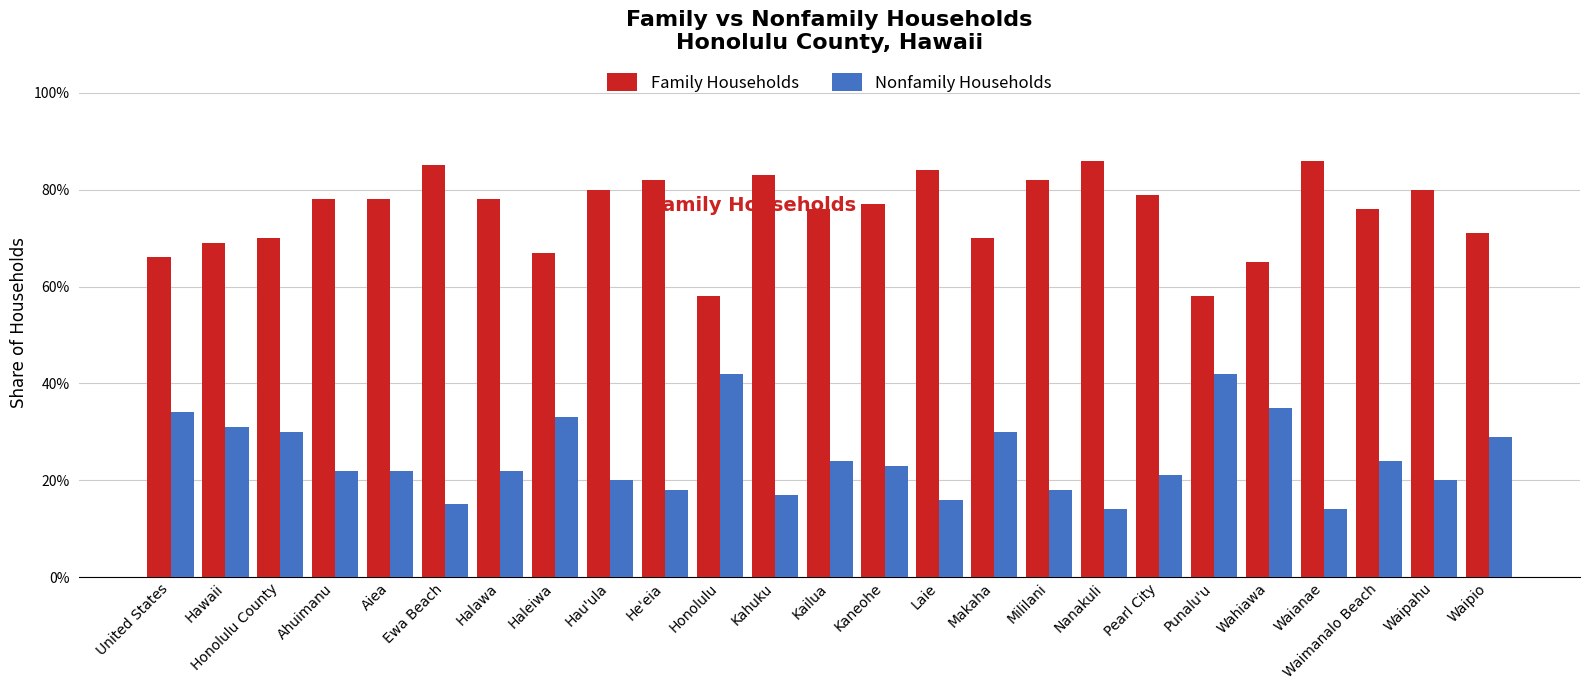

Are the bars horizontal?

No